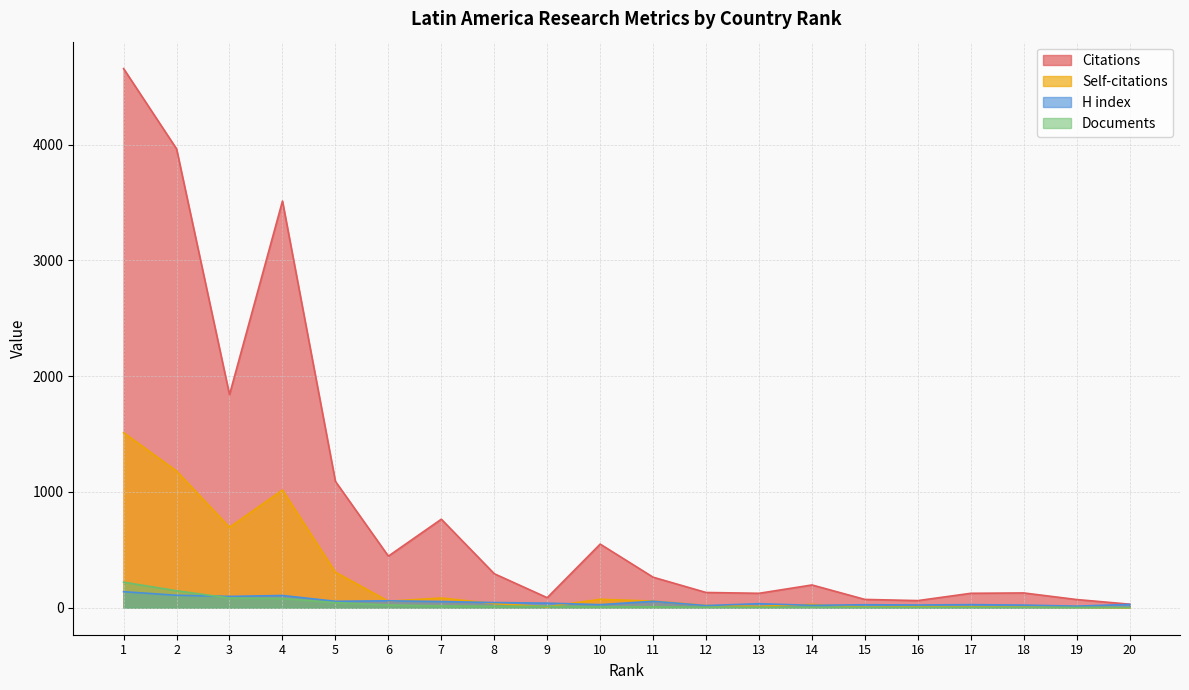

Which series changed the most between 8 and 20?

Citations